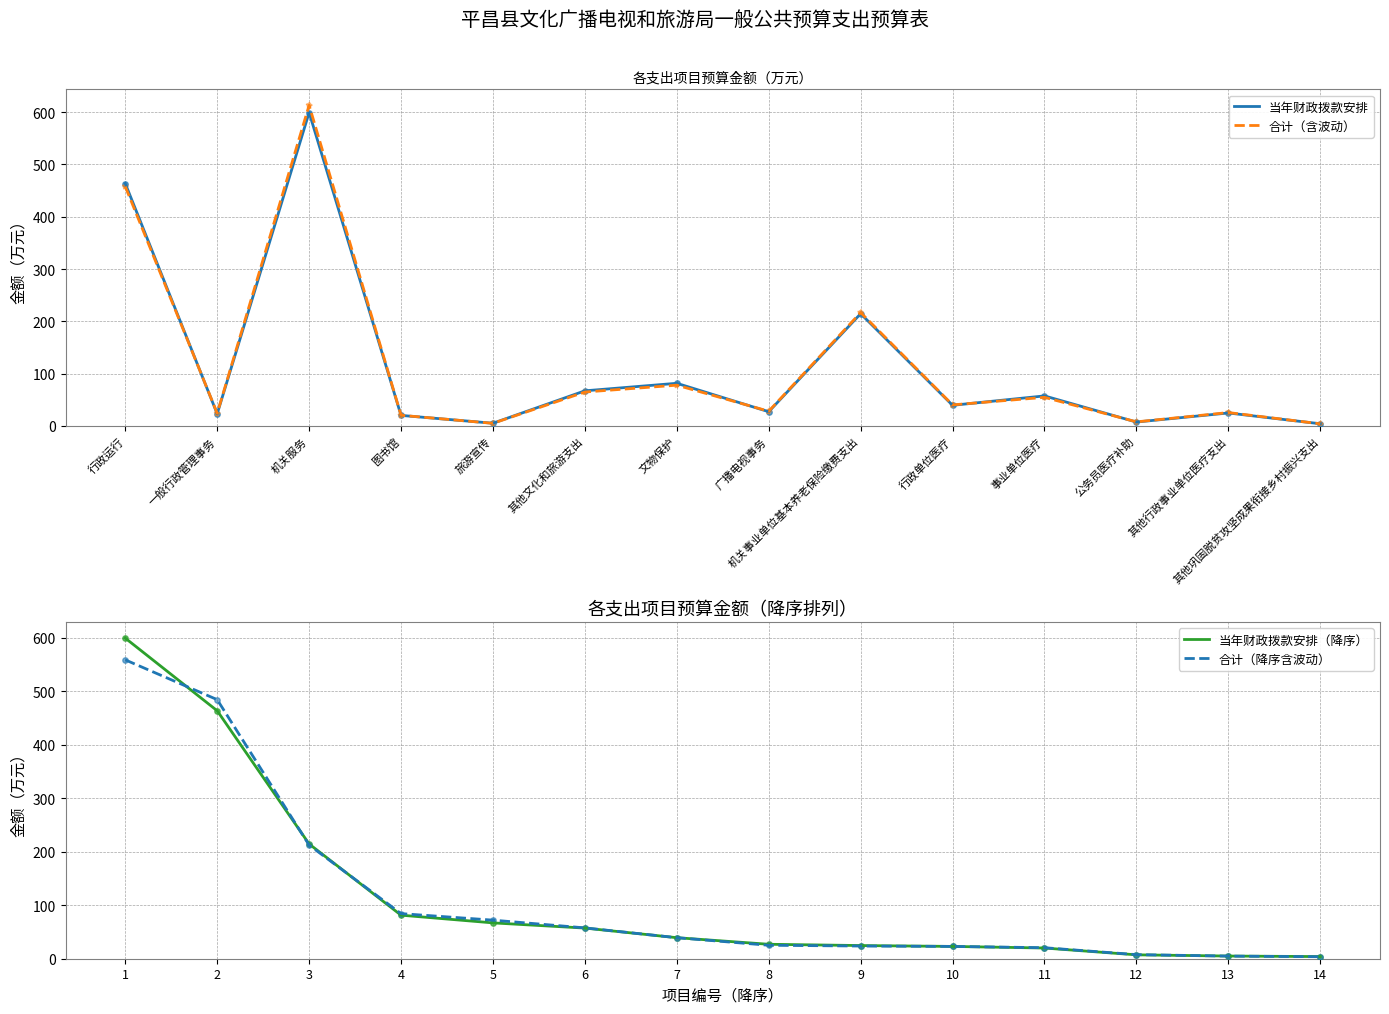

Which series contains the highest Y value?

合计（含波动）